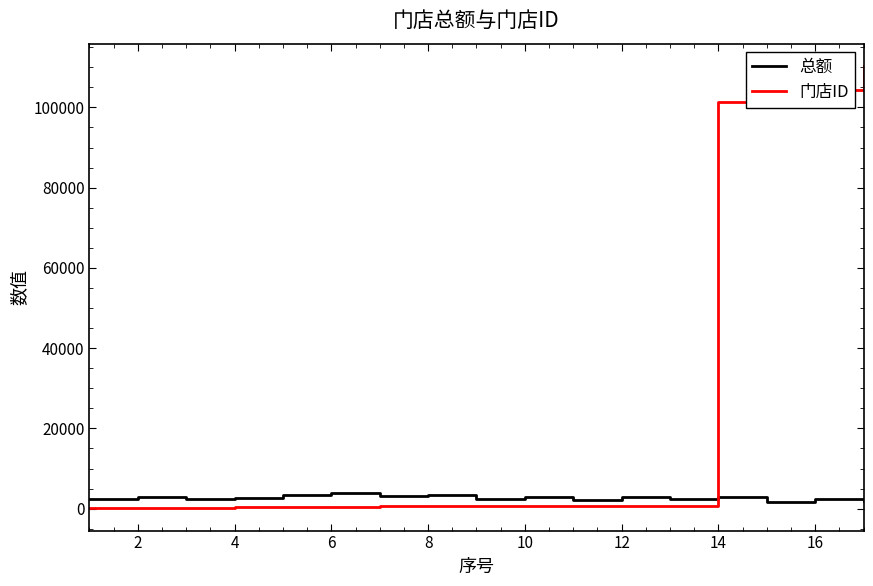

Rank the series by their average value, from highest to lowest.

门店ID, 总额